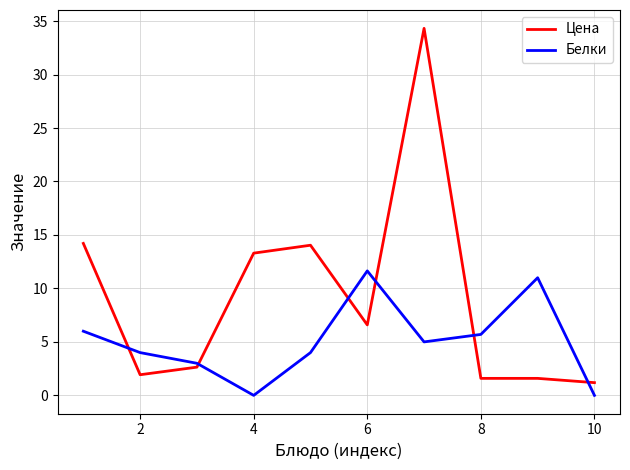

Reading left to right, list all the values displayed in this chart.

Цена: 14.2	1.9	2.6	13.3	14.0	6.6	34.3	1.6	1.6	1.2
Белки: 6.0	4.0	3.0	0.0	4.0	11.6	5.0	5.7	11.0	0.0